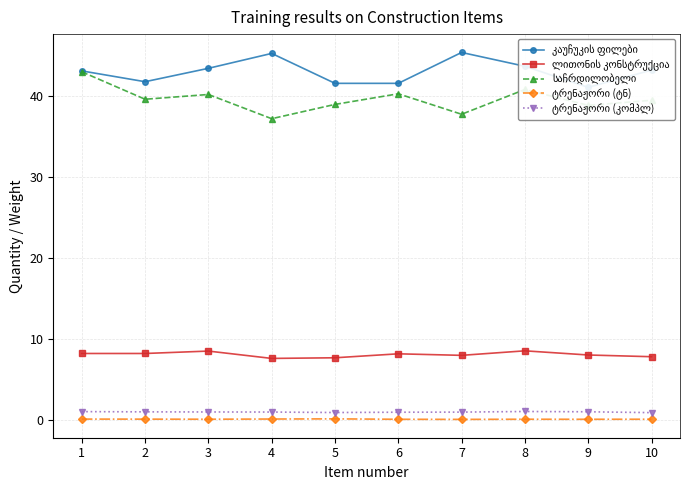

At 4, list the series in order from smallest to largest.

ტრენაჟორი (ტნ), ტრენაჟორი (კომპლ), ლითონის კონსტრუქცია, საჩრდილობელი, კაუჩუკის ფილები